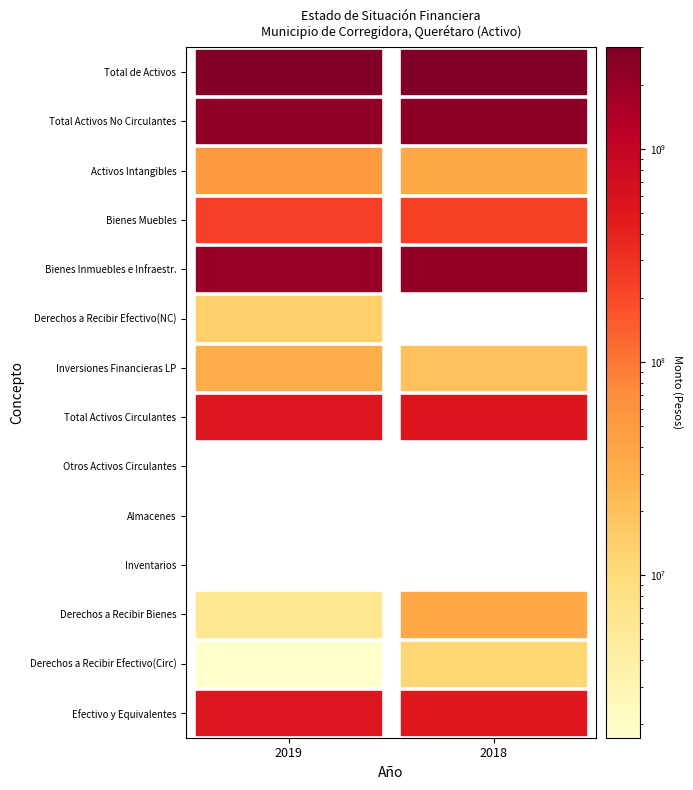

What is the sum of all Total de Activos values?

5846947864.7